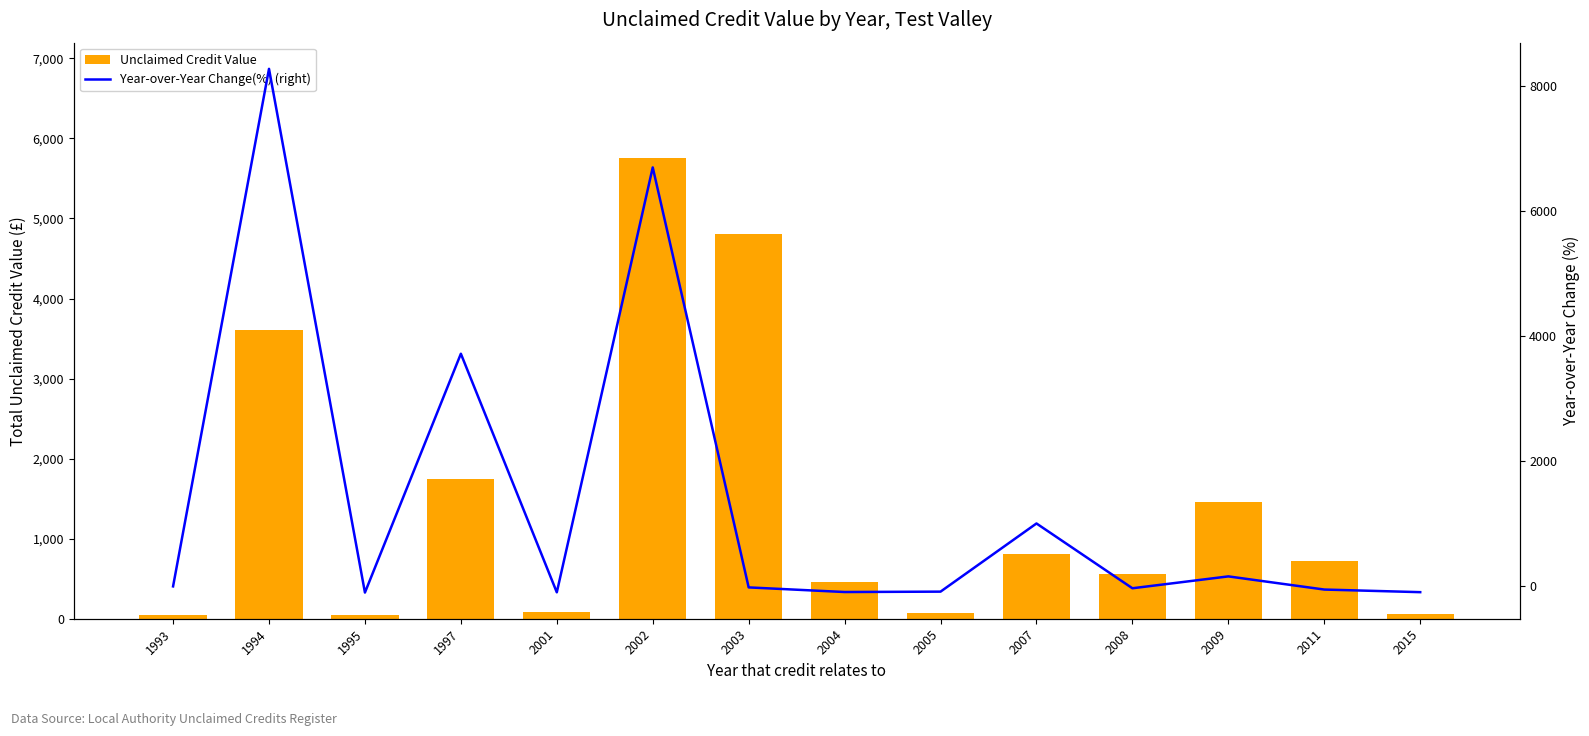

What is the value of the Unclaimed Credit Value bar at the 4th from the left?

1745.7